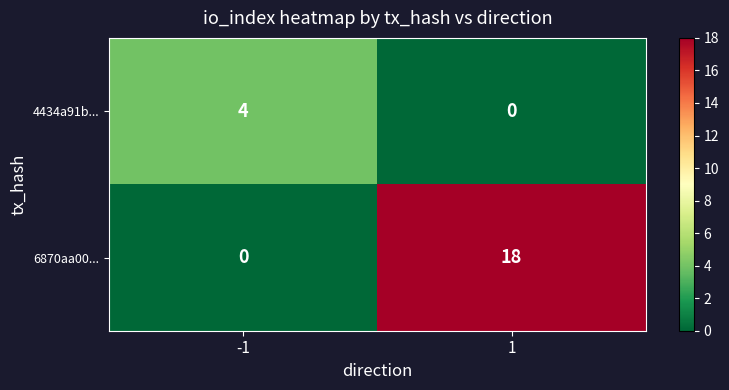

Reading left to right, list all the values displayed in this chart.

4434a91b...: -1=4	1=0
6870aa00...: -1=0	1=18